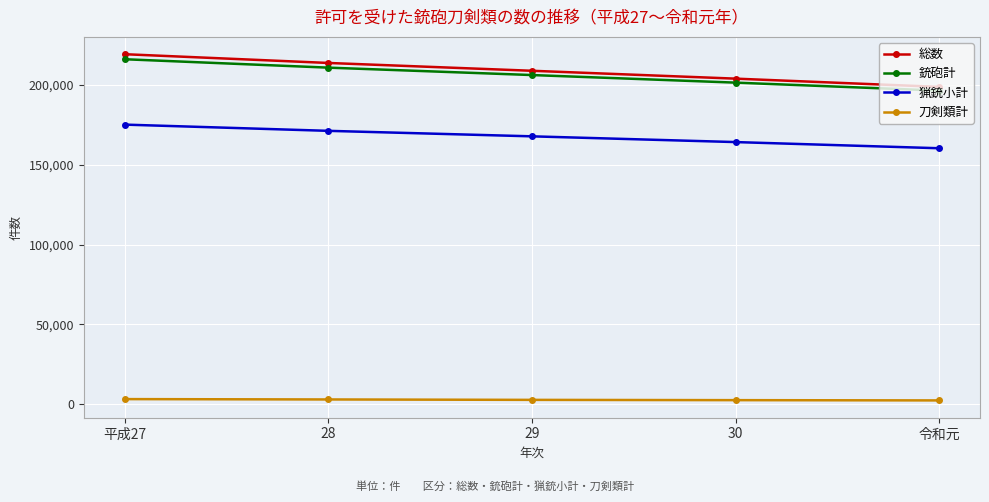

What is the difference between the second highest and second lowest values in the 総数 series?

9833